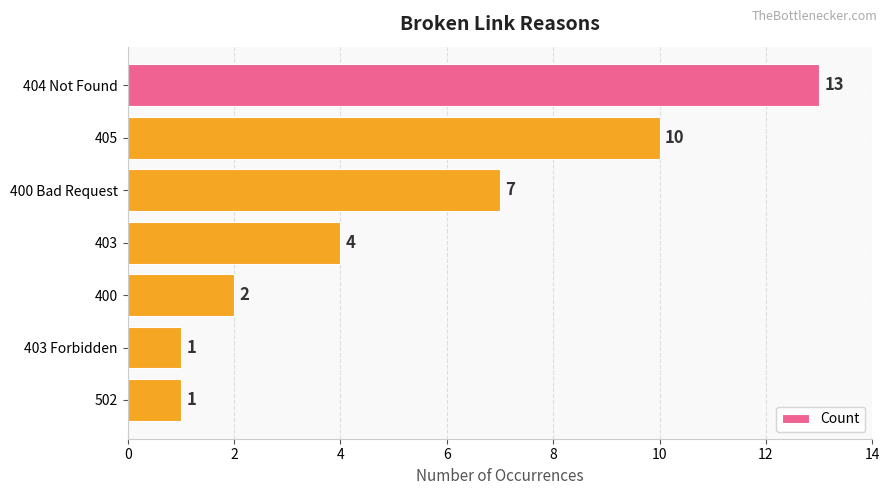

Which has a higher value, 502 or 405?

405